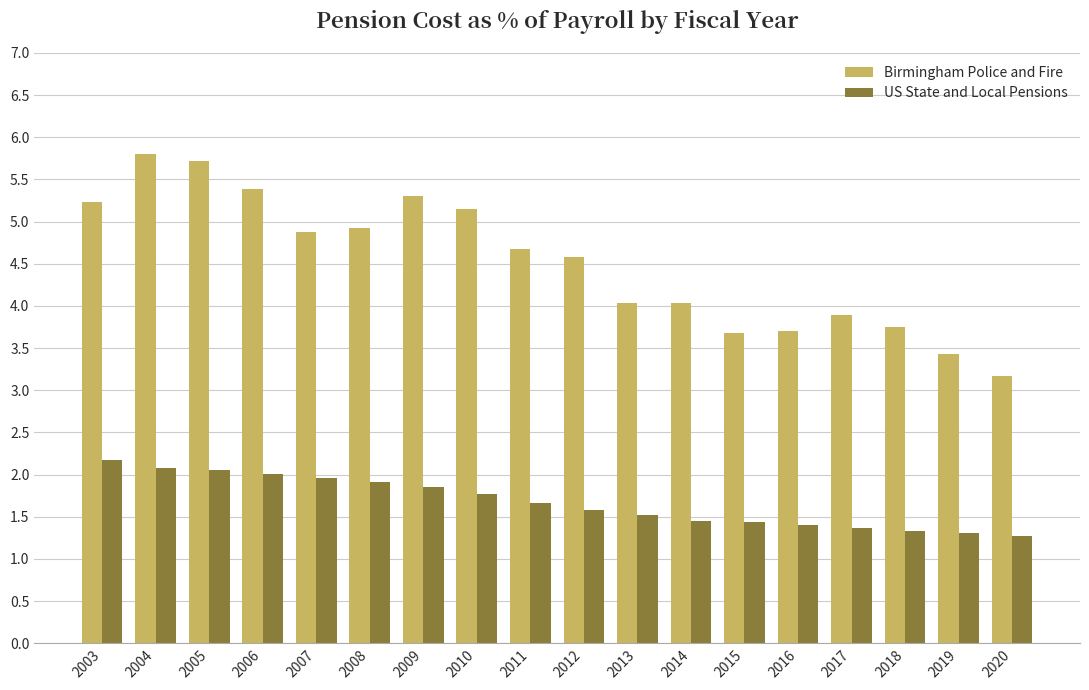

Reading right to left, transcribe all the data shown in this chart.

Birmingham Police and Fire: 3.2	3.4	3.7	3.9	3.7	3.7	4.0	4.0	4.6	4.7	5.2	5.3	4.9	4.9	5.4	5.7	5.8	5.2
US State and Local Pensions: 1.3	1.3	1.3	1.4	1.4	1.4	1.4	1.5	1.6	1.7	1.8	1.9	1.9	2.0	2.0	2.1	2.1	2.2